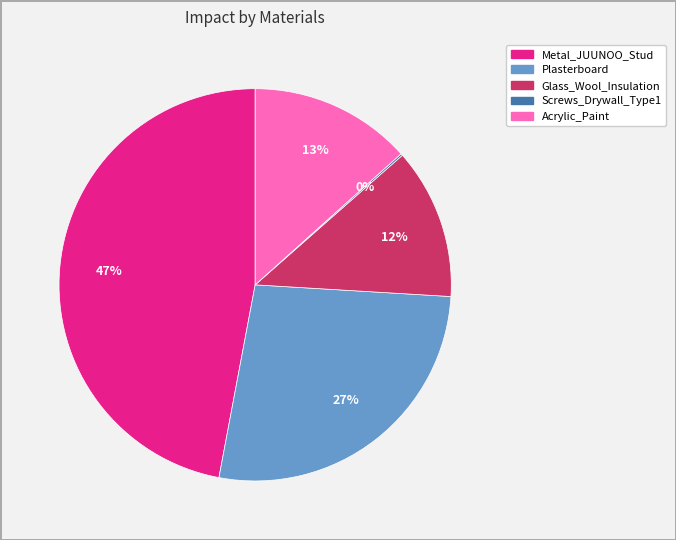

Which has a higher value, Glass_Wool_Insulation or Plasterboard?

Plasterboard